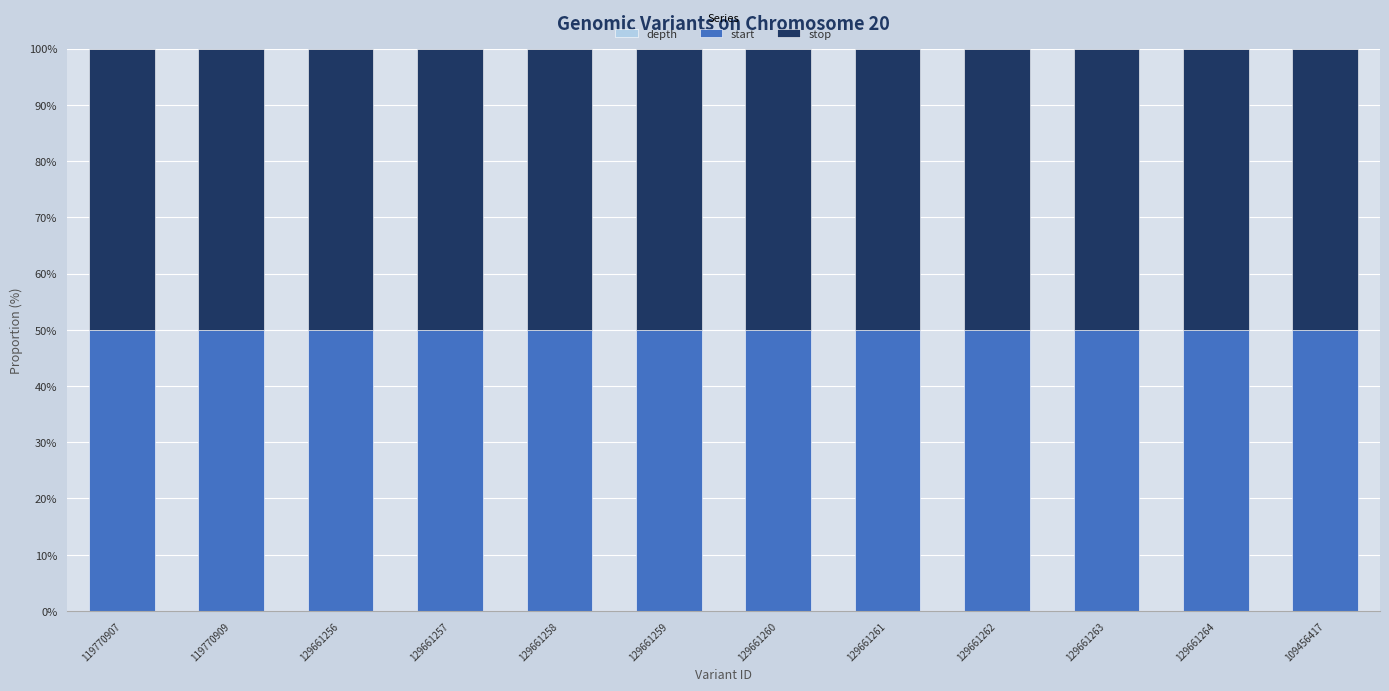

Count the number of categories in the chart.

12